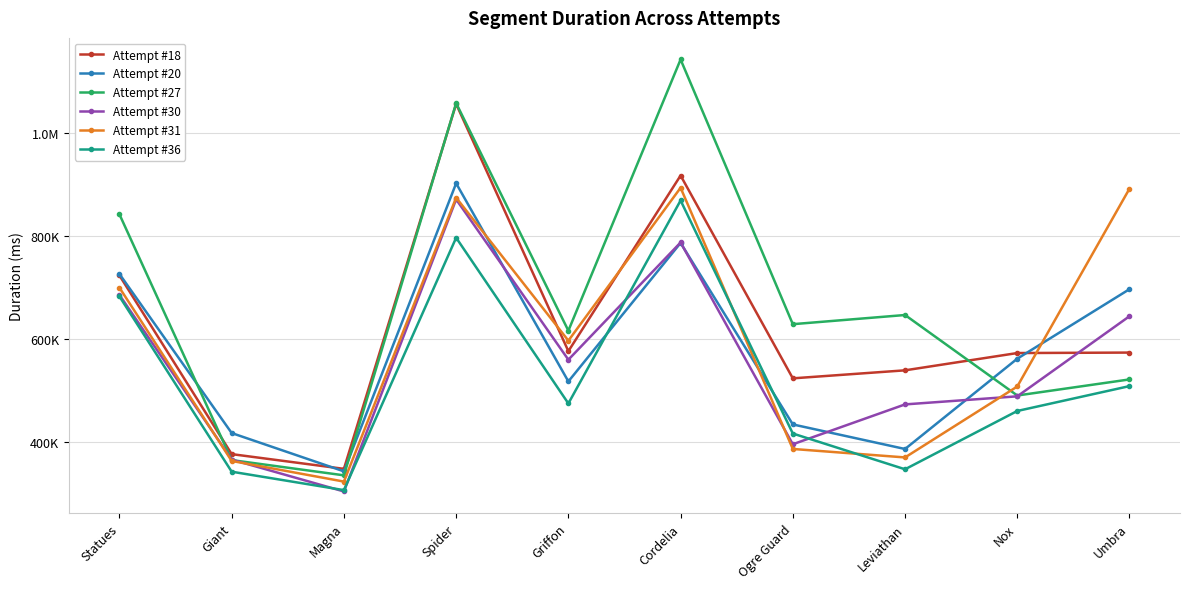

Between Cordelia and Giant, which is larger?

Cordelia